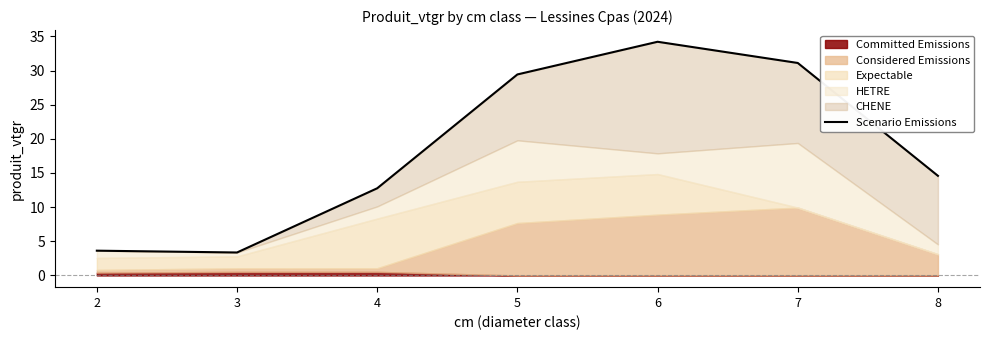

List the labels in order of value, largest first.

6, 7, 5, 8, 4, 2, 3